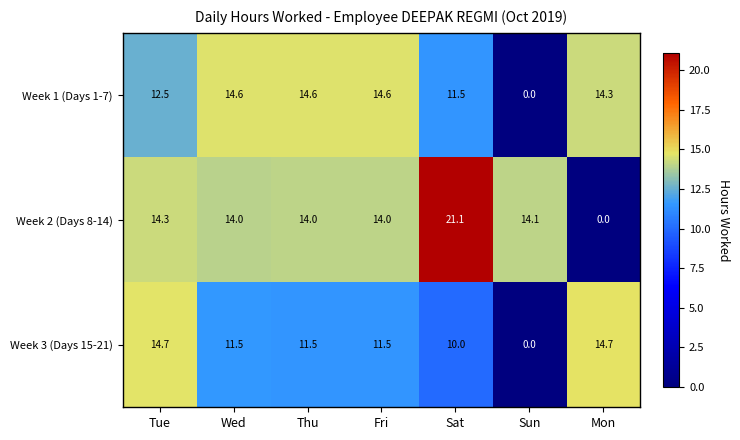

Which series has the widest spread of values?

Week 2 (Days 8-14)